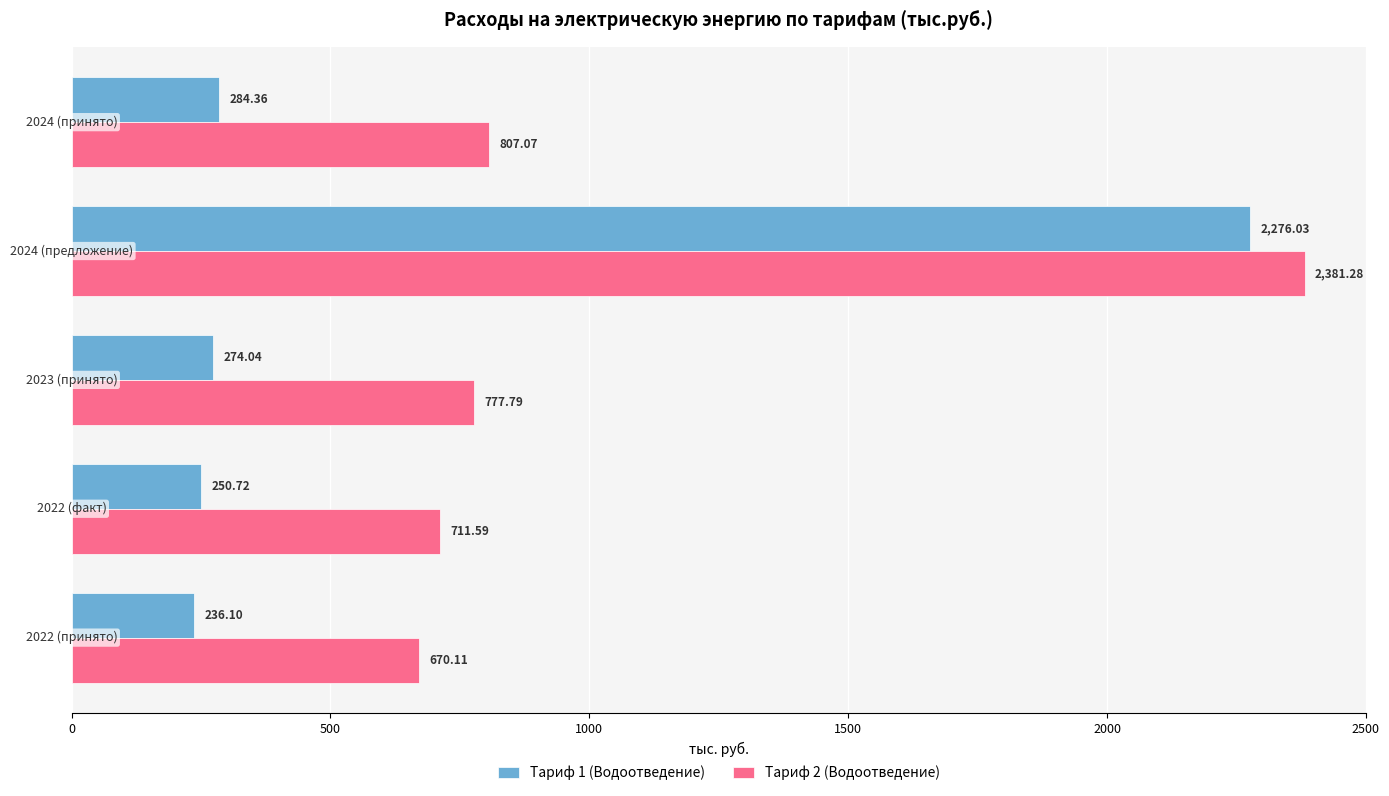

Which series has the widest spread of values?

Тариф 1 (Водоотведение)